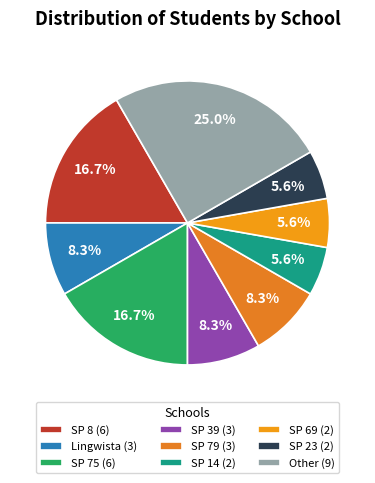

How many slices are in this pie chart?

9